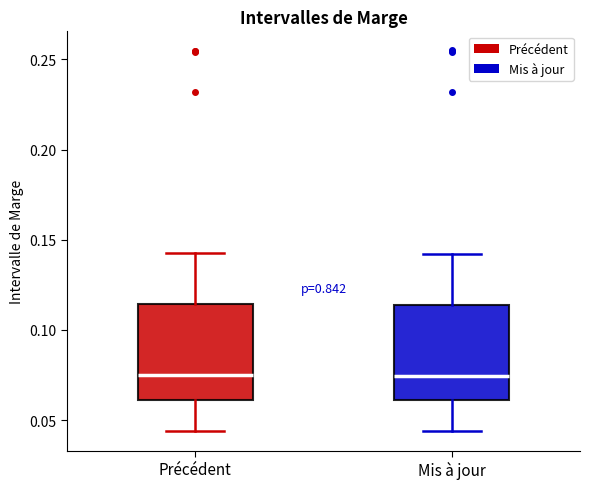

Where does the lower whisker of the box for Mis à jour end on the y-axis? The values are not printed on the chart, so give them approximately, as read against the axis.

0.045